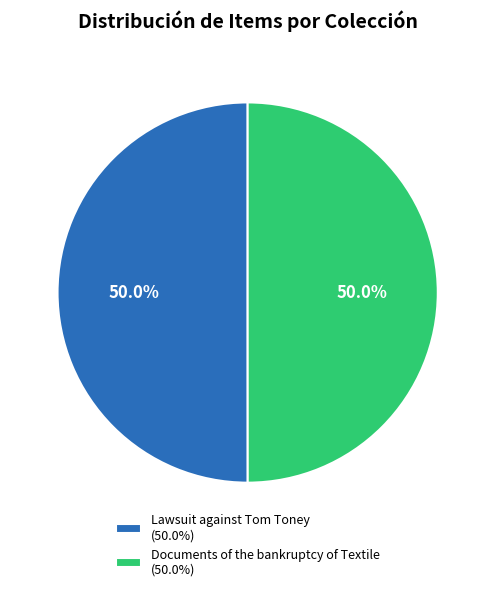

To the nearest percent, what percentage of the pie is Lawsuit against Tom Toney?

50%